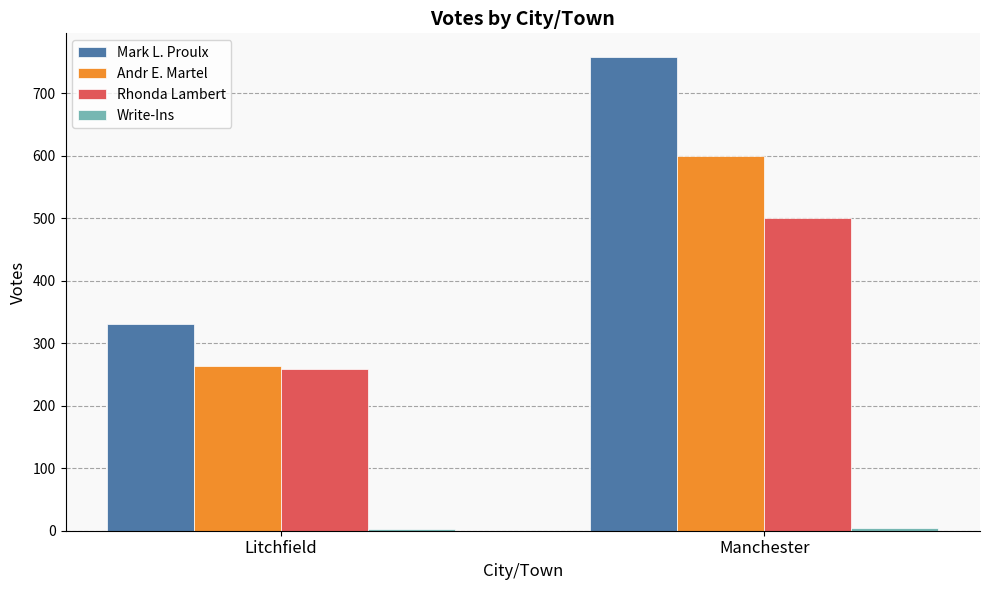

What is the maximum value shown in the chart?

758